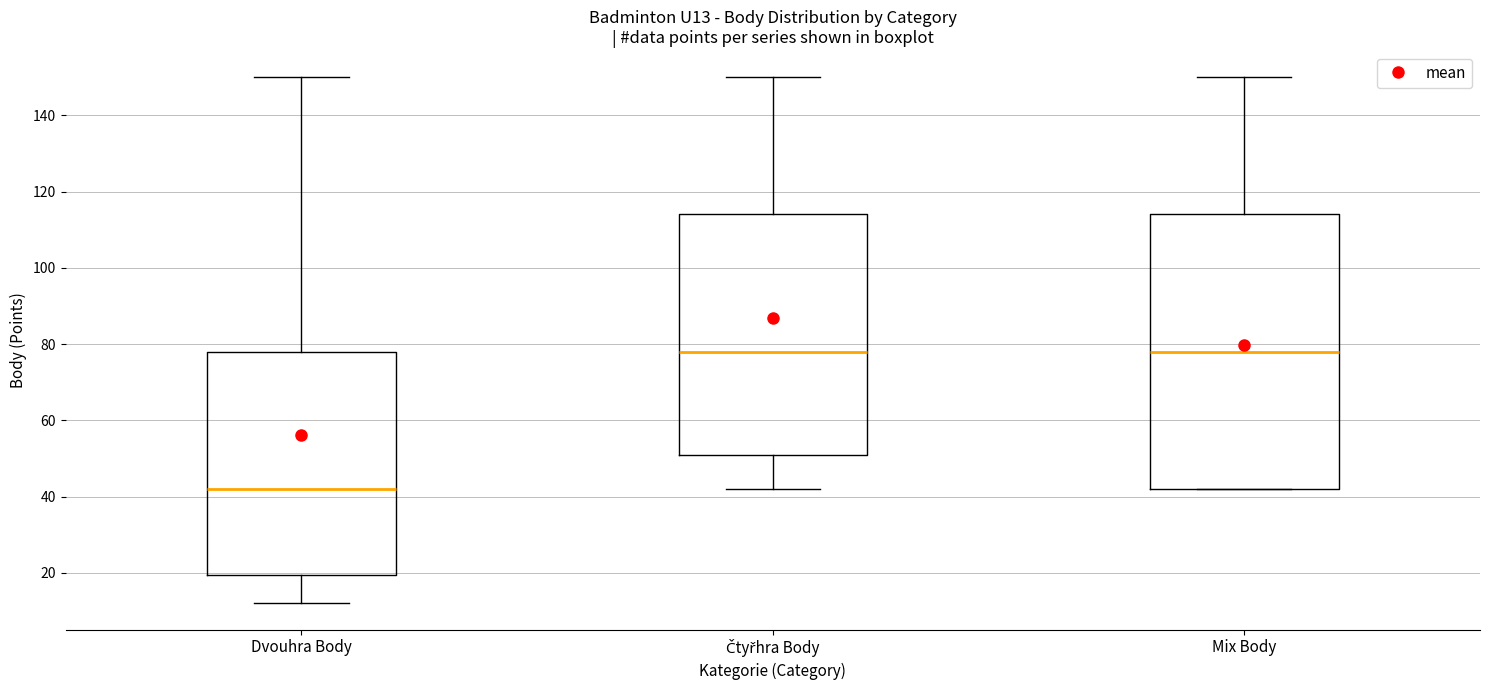

Which box has the lowest median line?

Dvouhra Body